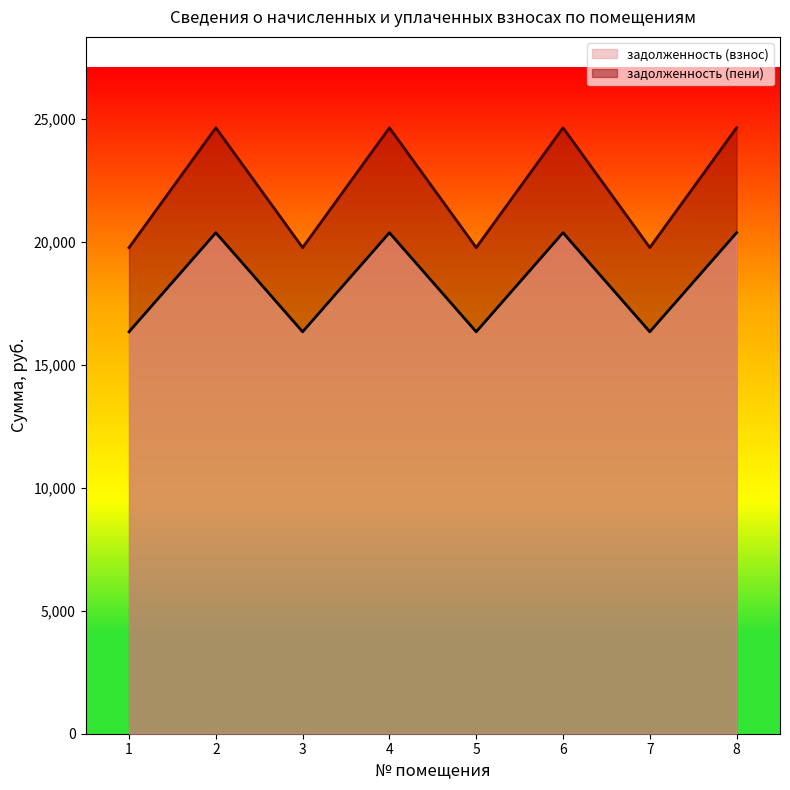

What are all the series names shown in the legend?

задолженность (взнос), задолженность (пени)